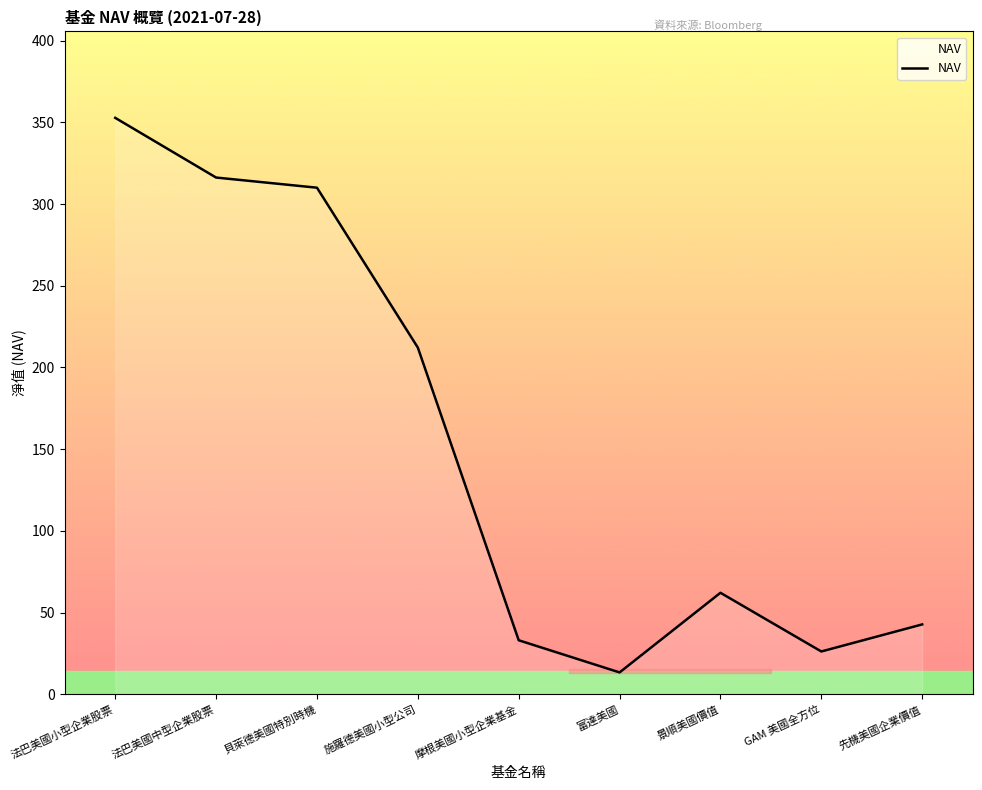

What position from the right is 法巴美國小型企業股票?

9